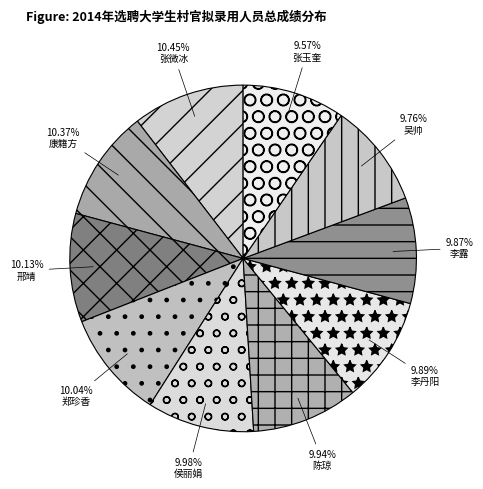

Which slice is the smallest?

张玉奎